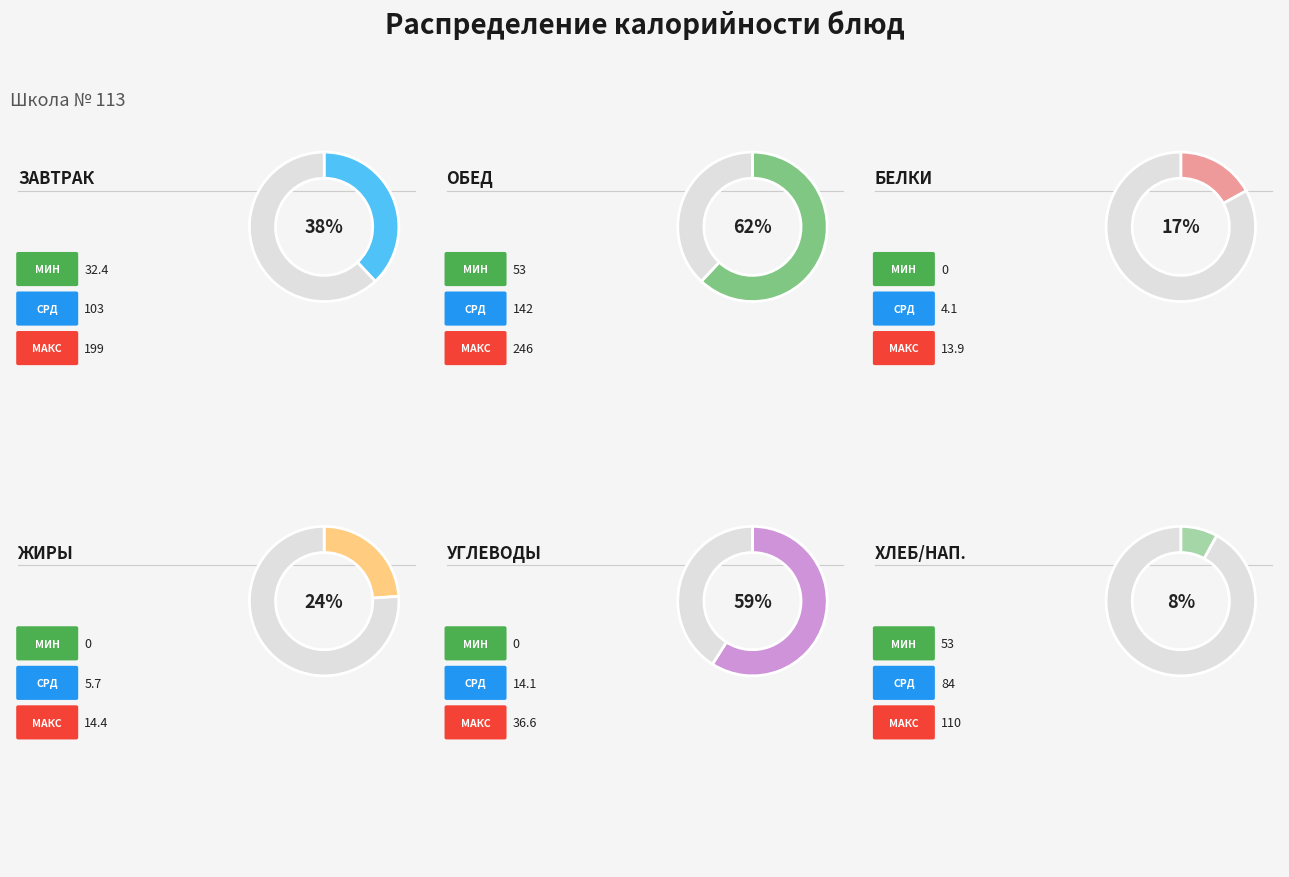

Does 3 represent more than half of the total?

No